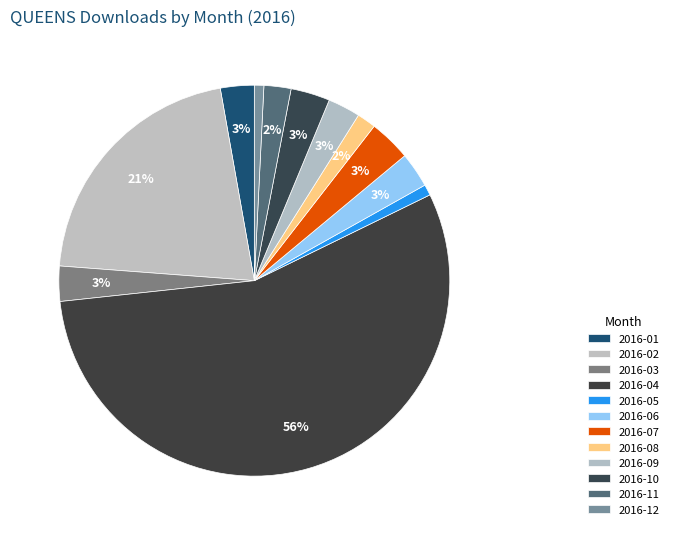

Which category has the biggest portion of the pie?

2016-04